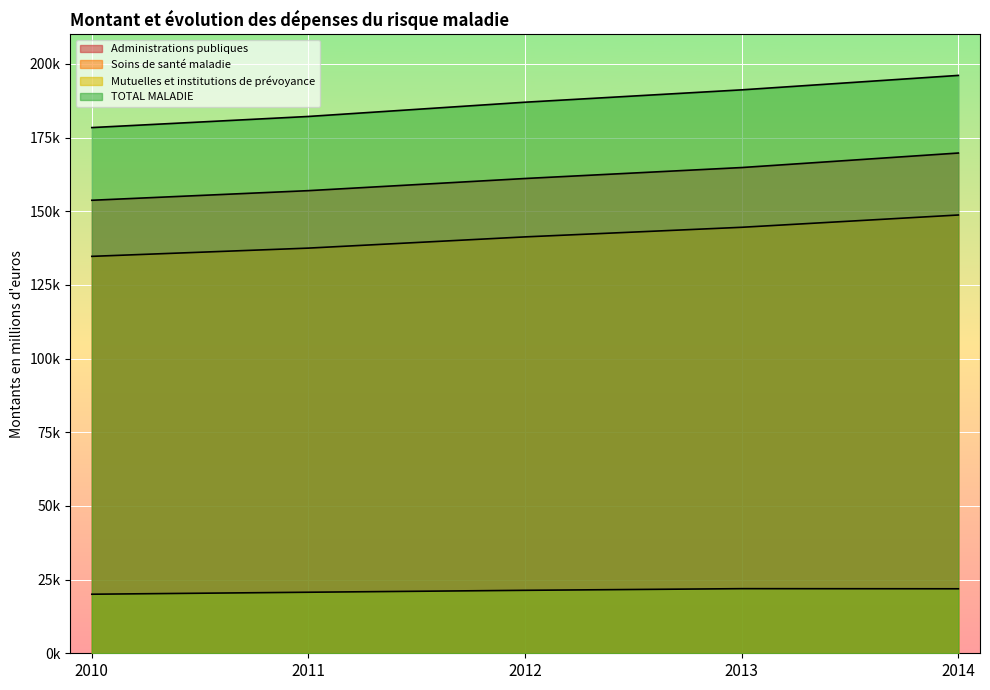

True or false: Mutuelles et institutions de prévoyance and Soins de santé maladie intersect in this chart.

False